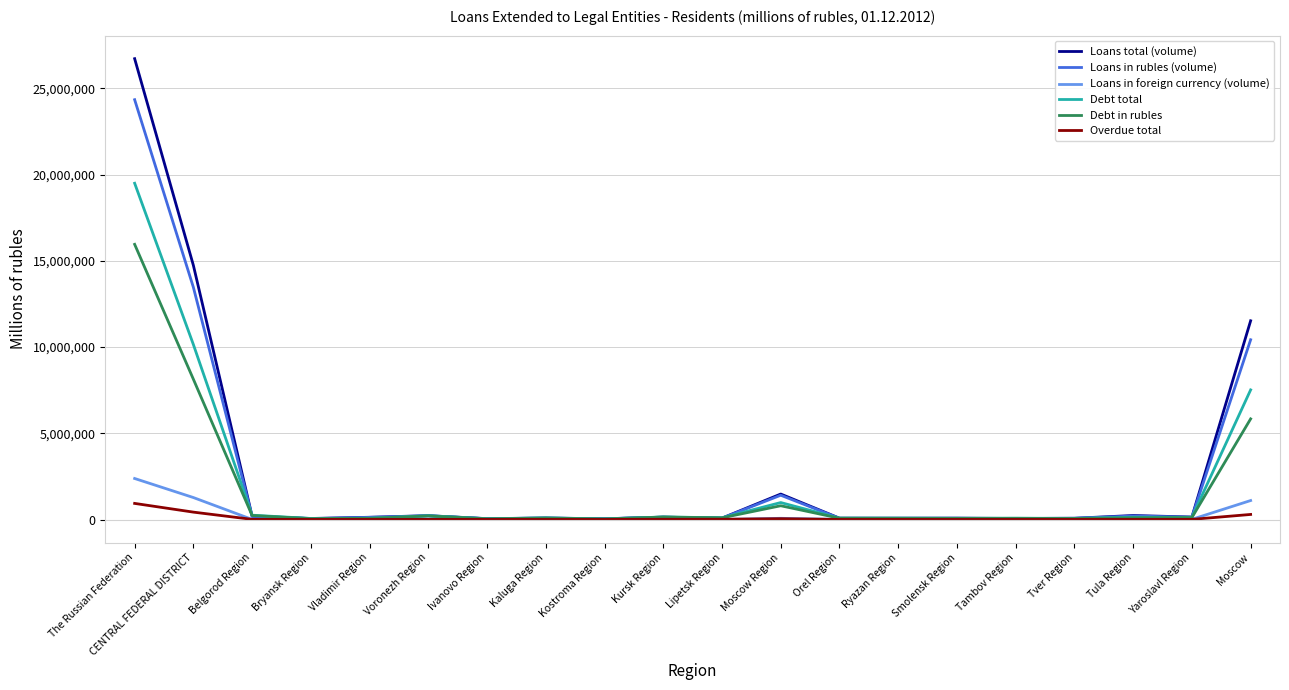

What is the maximum value shown in the chart?

26714185